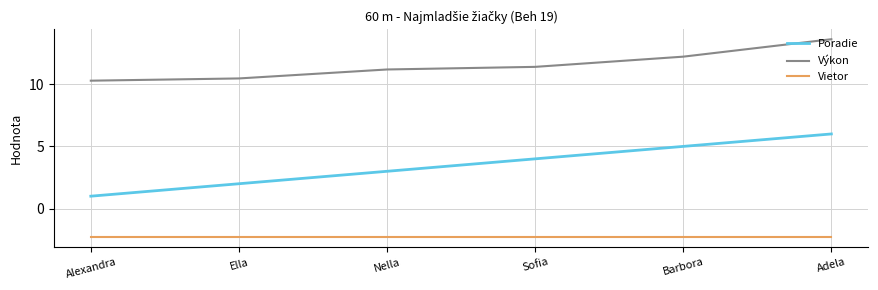

What position from the left is Ella?

2